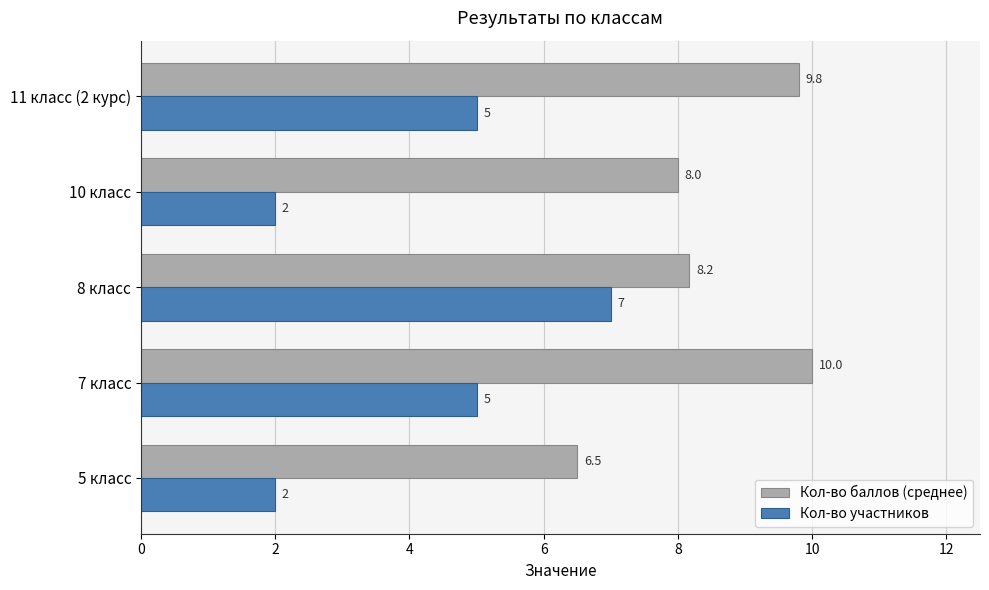

The value of Кол-во участников at 8 класс is 3.4. True or false?

False